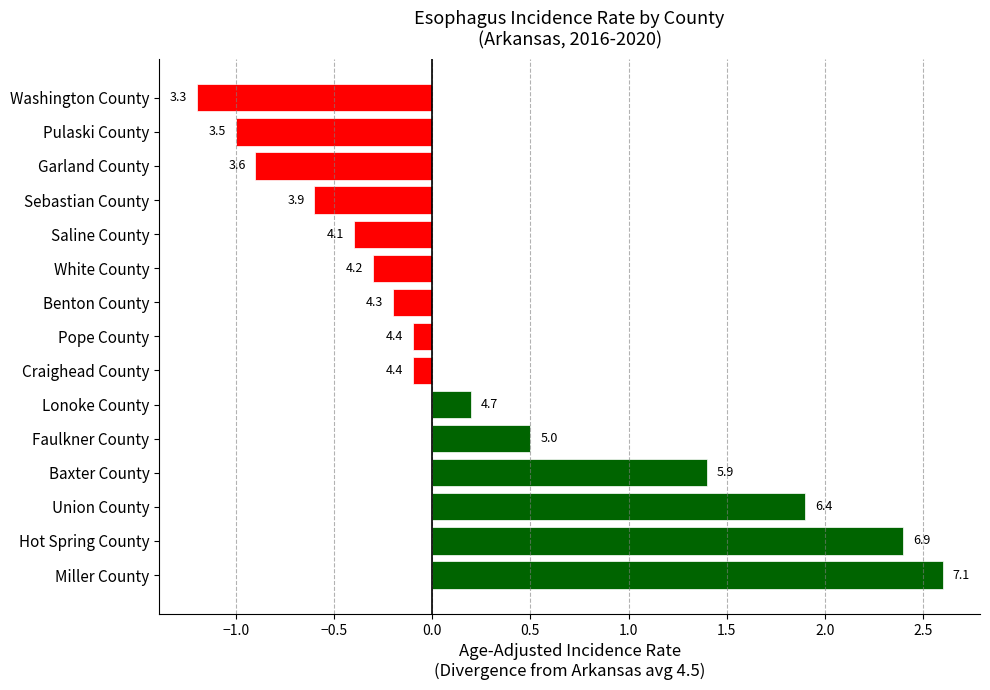

How many bars are there in total?

15